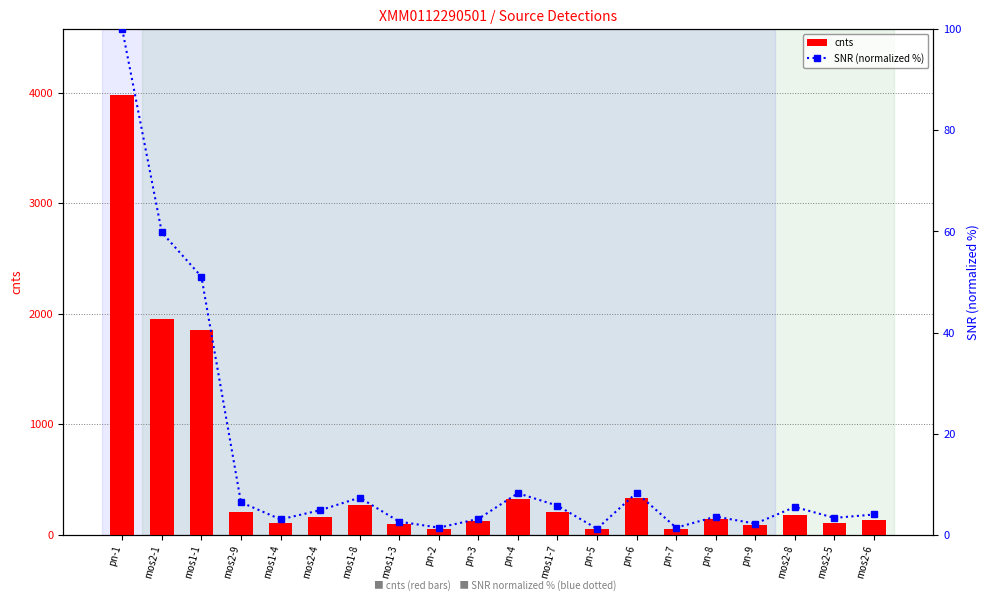

What is the difference between the maximum and minimum values in the SNR (normalized %) series?

98.8